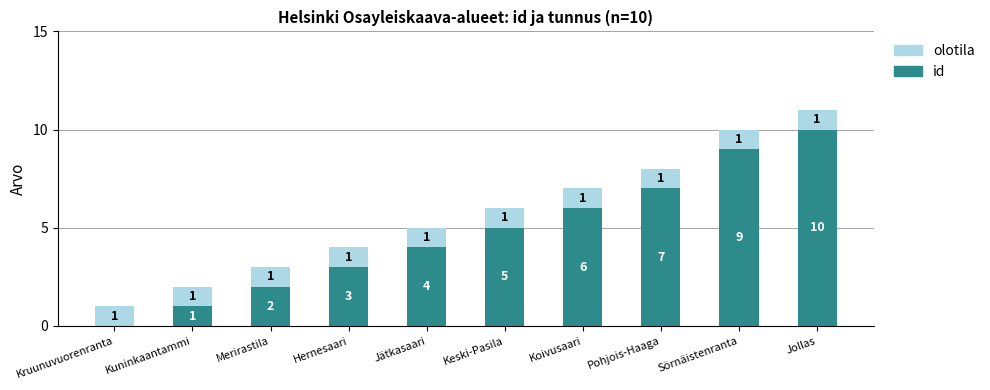

Reading left to right, what are the values for id?

Kruunuvuorenranta=0	Kuninkaantammi=1	Merirastila=2	Hernesaari=3	Jätkasaari=4	Keski-Pasila=5	Koivusaari=6	Pohjois-Haaga=7	Sörnäistenranta=9	Jollas=10